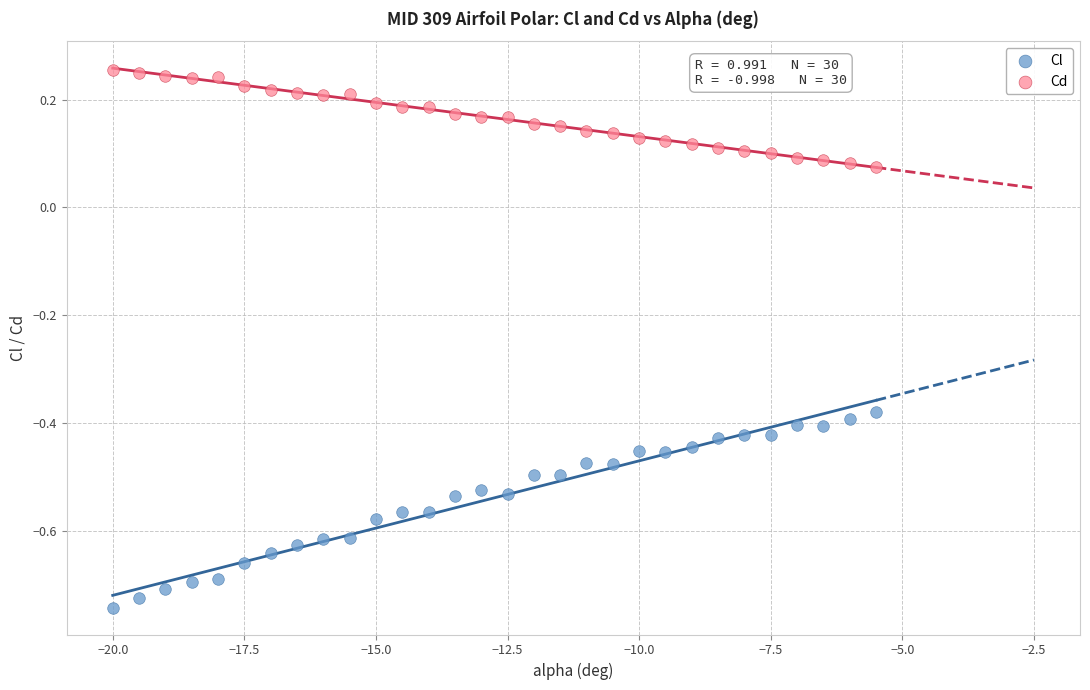

Which series contains the lowest Y value?

Cl